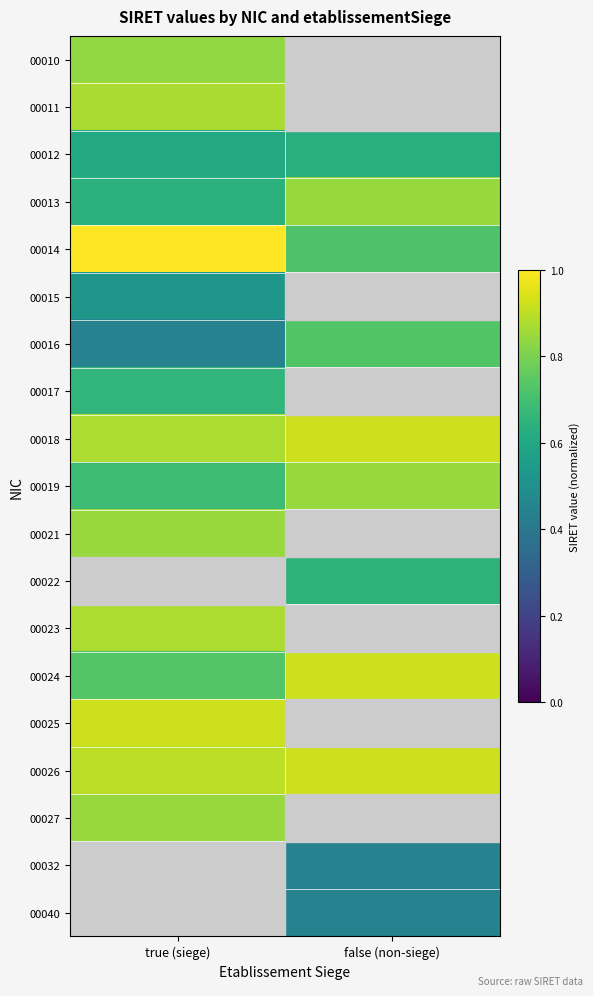

At which label does 00011 reach its peak?

true (siege)